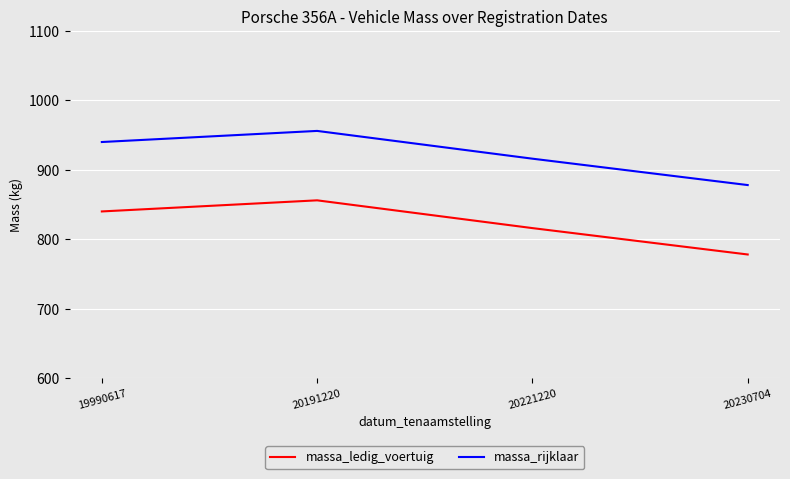

How many distinct data groups are displayed?

2